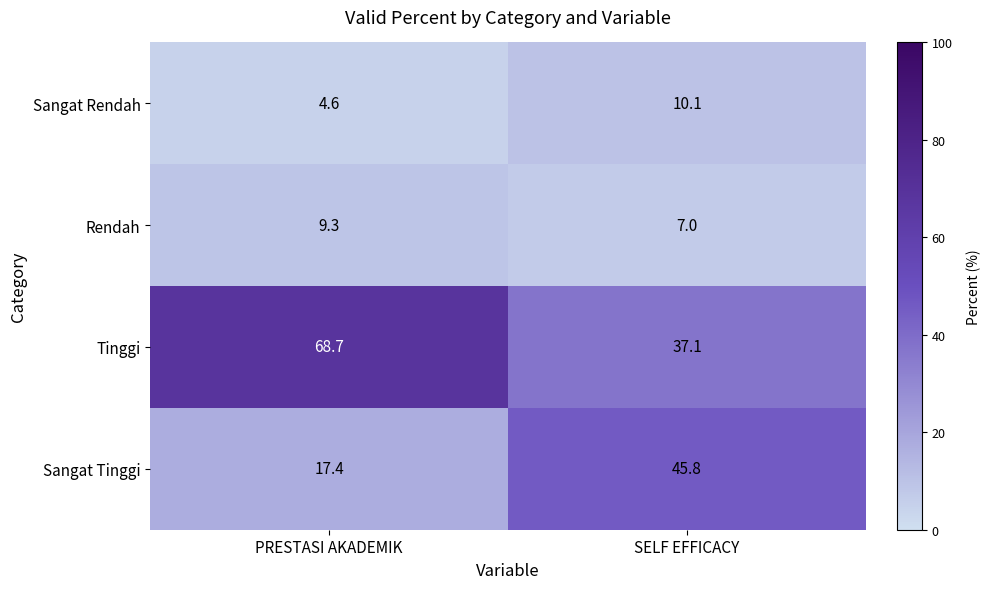

Where does the Sangat Tinggi series first go above 45?

SELF EFFICACY